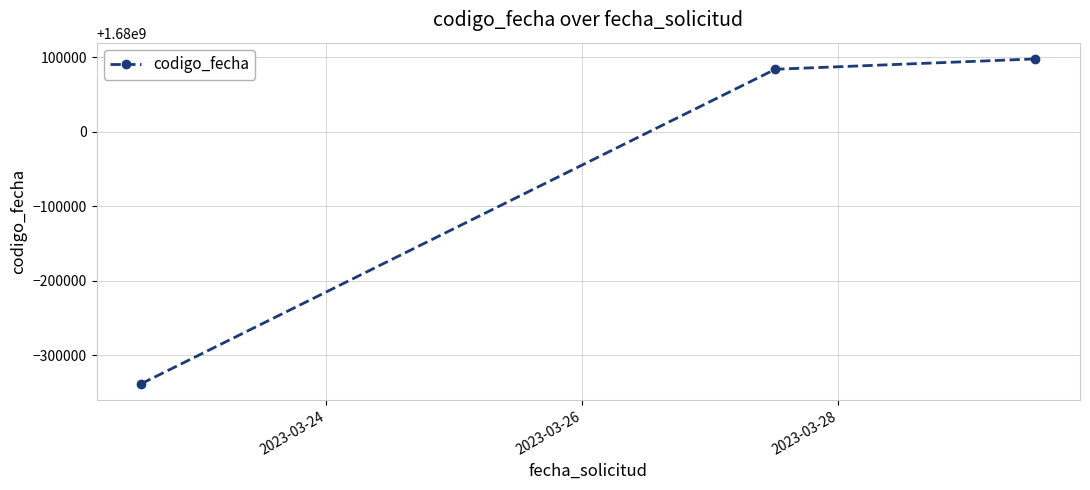

What is the average value?

1679947843